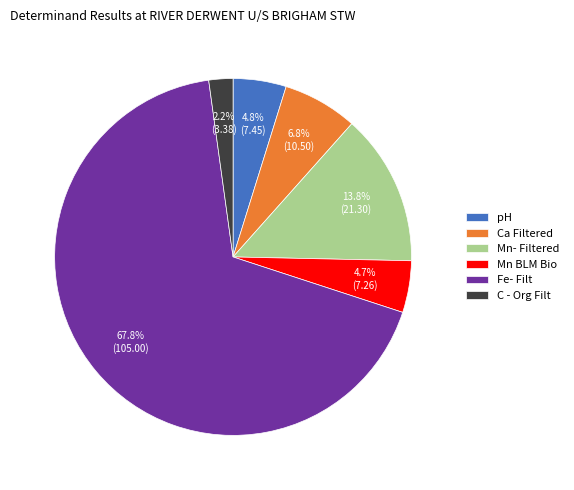

Combined, do Mn- Filtered and pH account for over 50%?

No